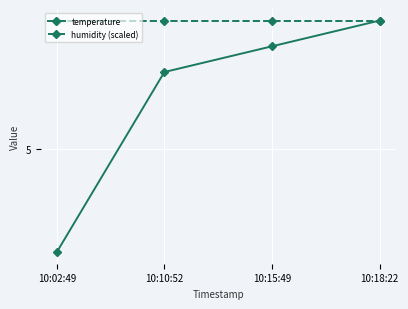

What are all the series names shown in the legend?

temperature, humidity (scaled)